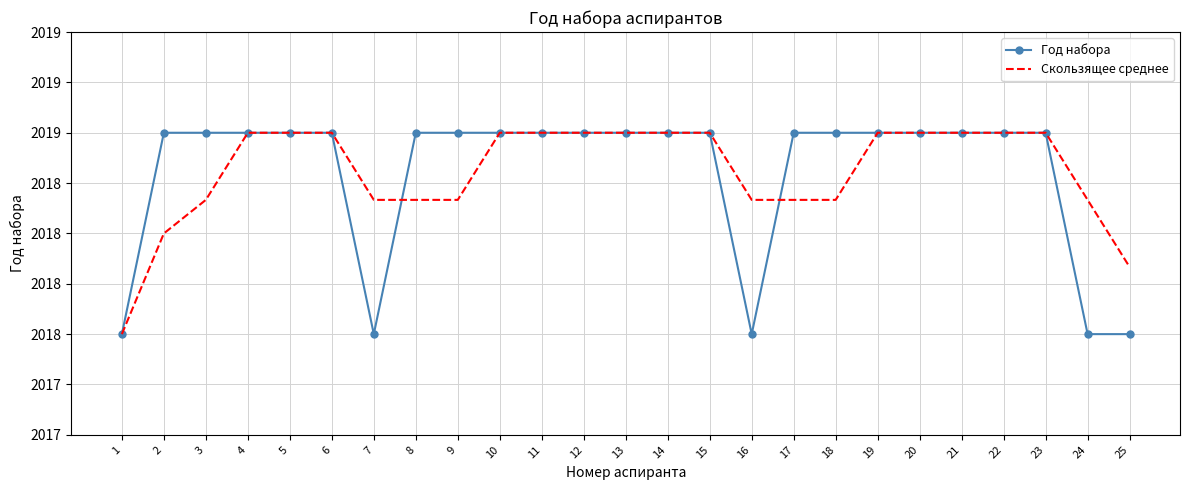

What are all the series names shown in the legend?

Год набора, Скользящее среднее